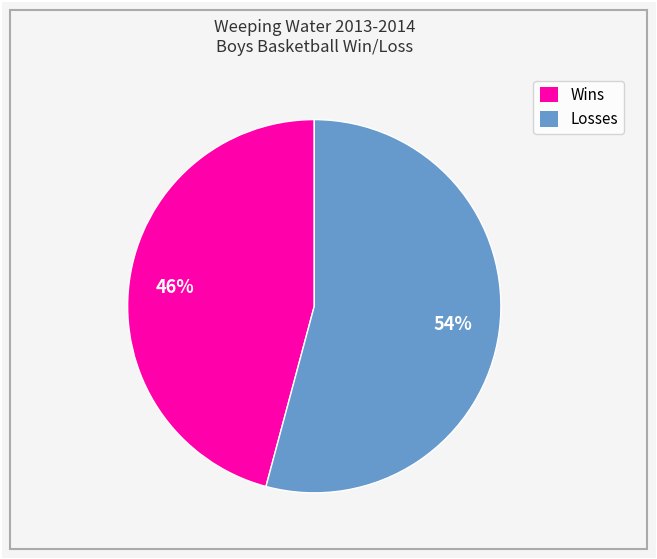

Combined, do Wins and Losses account for over 50%?

Yes